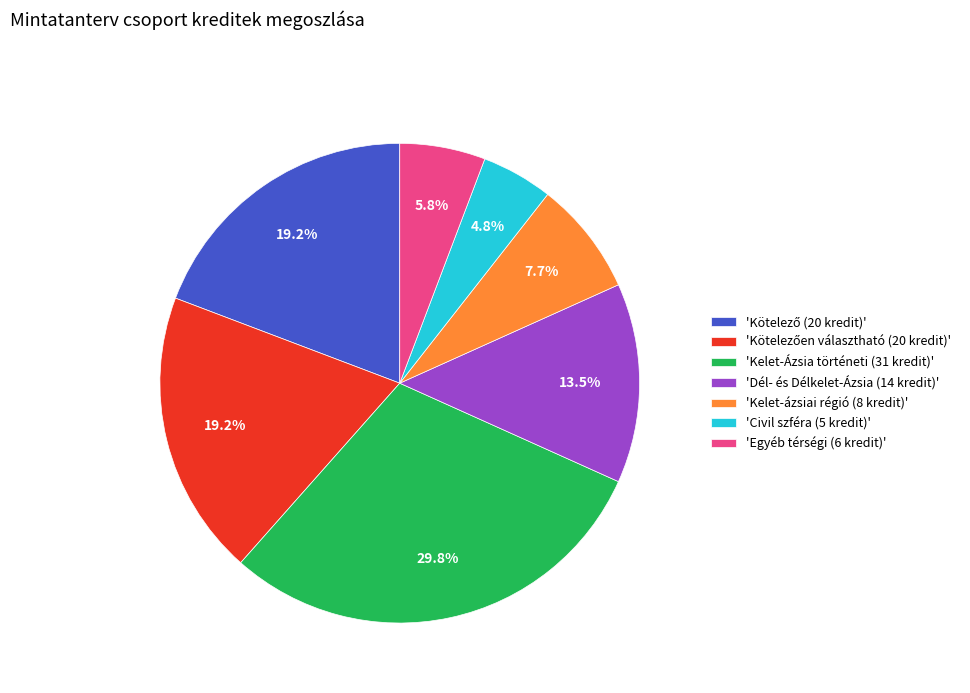

To the nearest percent, what is the difference between the largest and smallest slice percentages?

25%